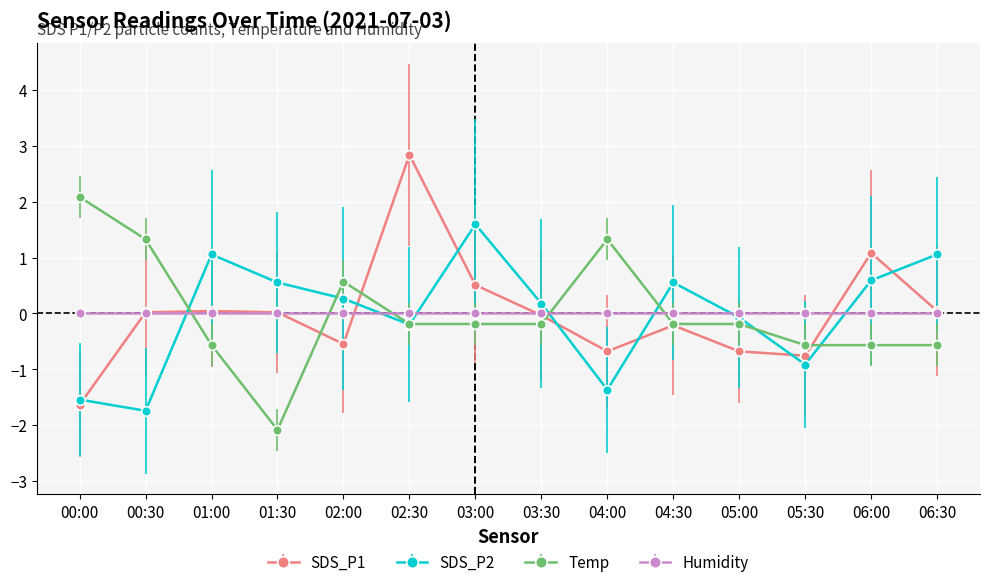

What position from the right is 04:00?

6